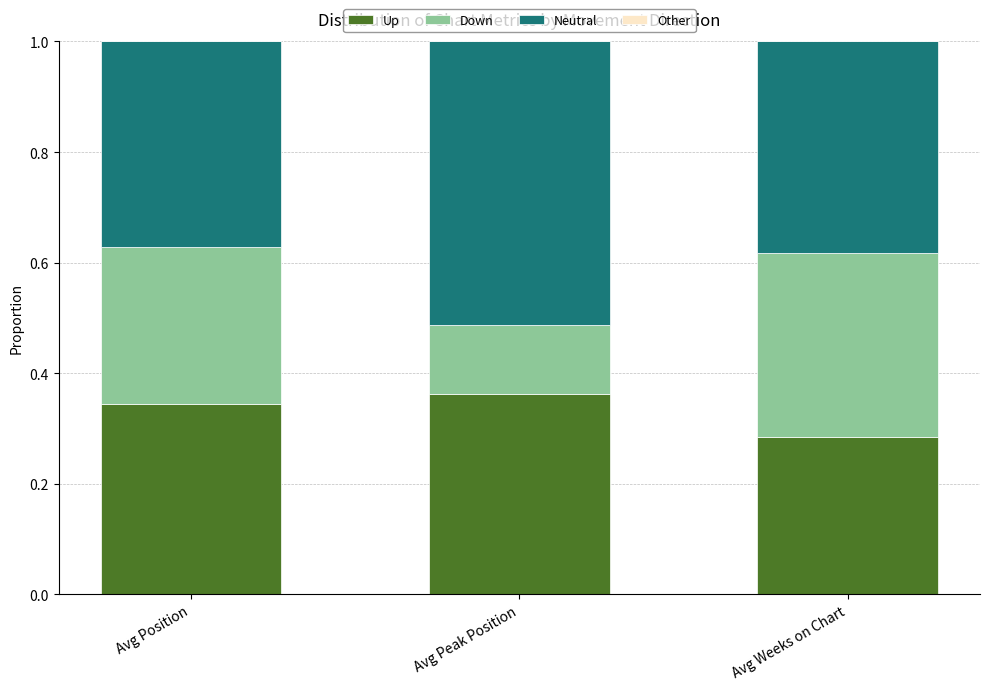

True or false: Up has a value of 0.2 at Avg Peak Position.

False